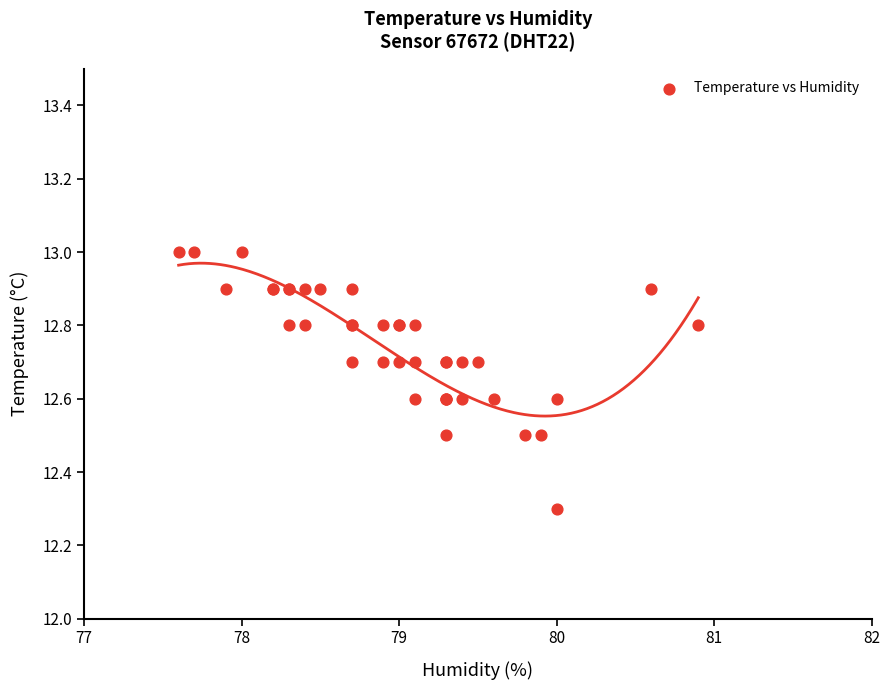

What Y value in the scatter plot is closest to 12?

12.3